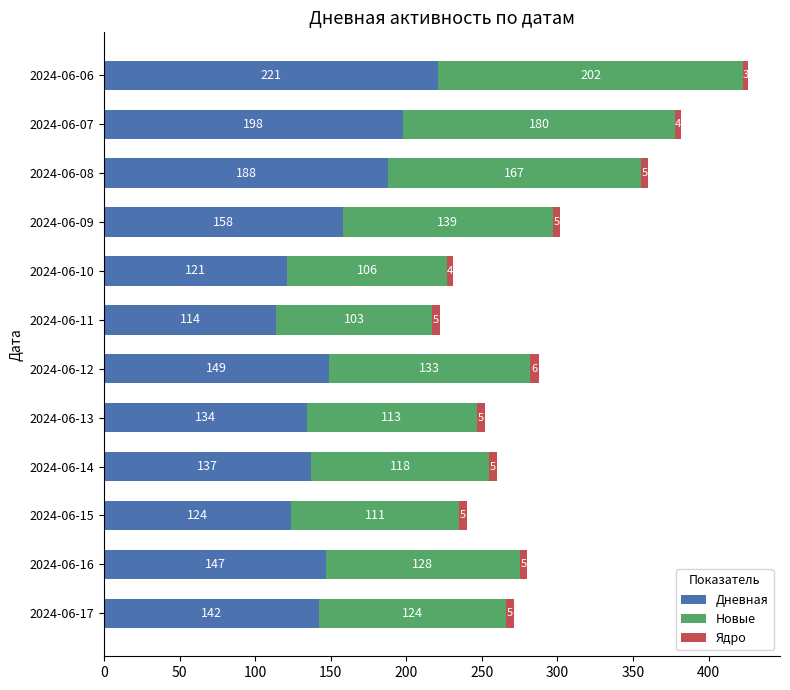

True or false: Дневная has a value of 198 at 2024-06-07.

True